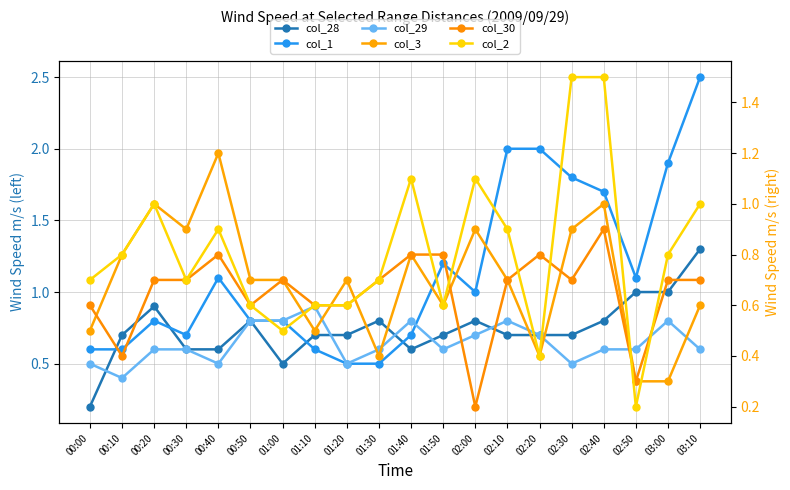

What are all the series names shown in the legend?

col_28, col_1, col_29, col_3, col_30, col_2